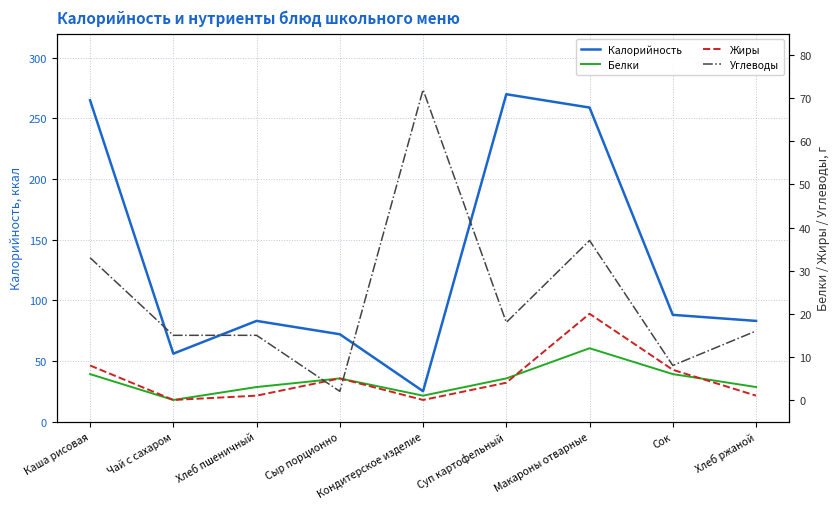

What are all the series names shown in the legend?

Калорийность, Белки, Жиры, Углеводы